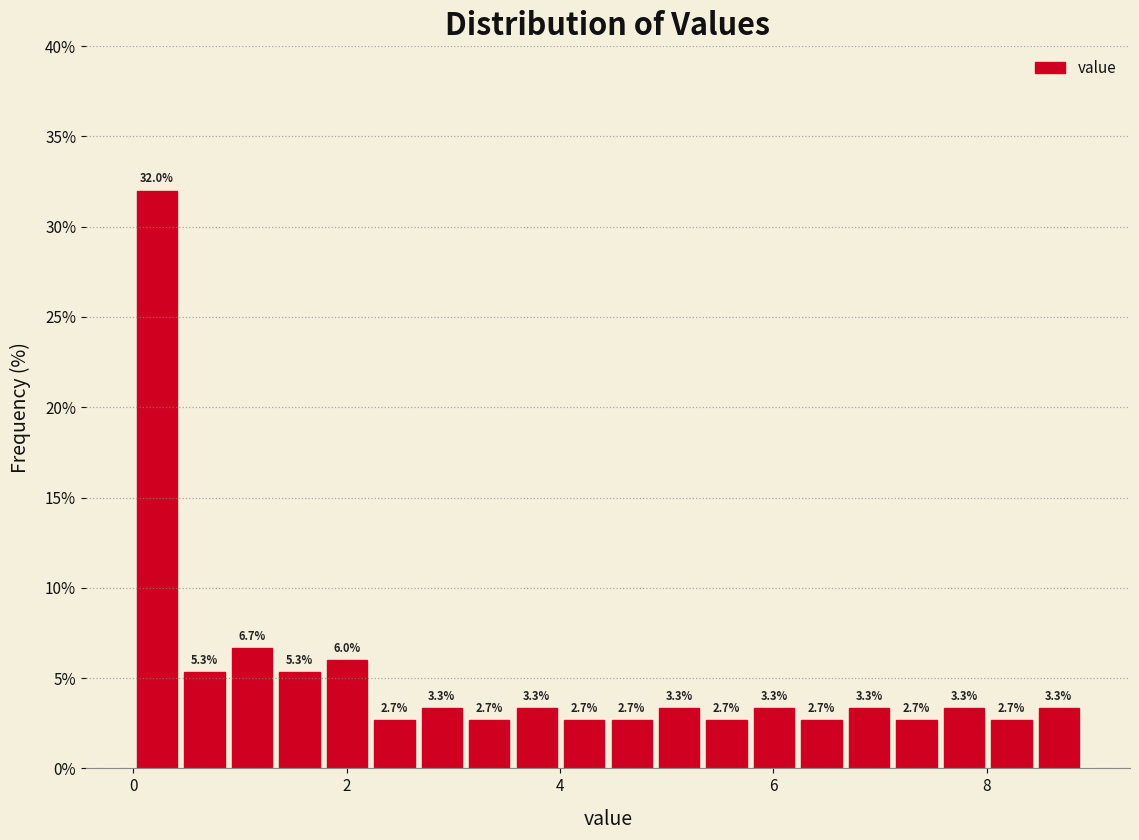

Around what value on the x-axis is the tallest bar? Give the approximate position of its centre, as read against the axis.

0.2